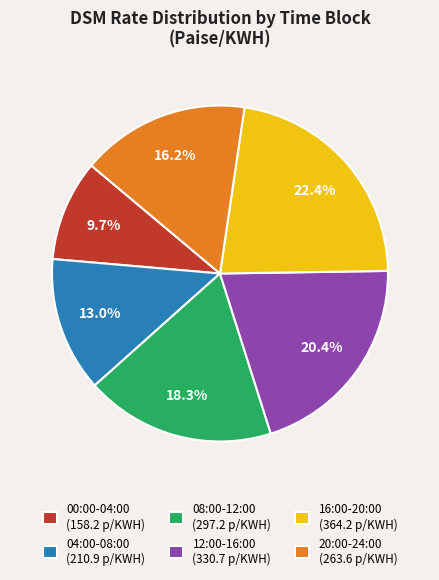

How many slices are in this pie chart?

6